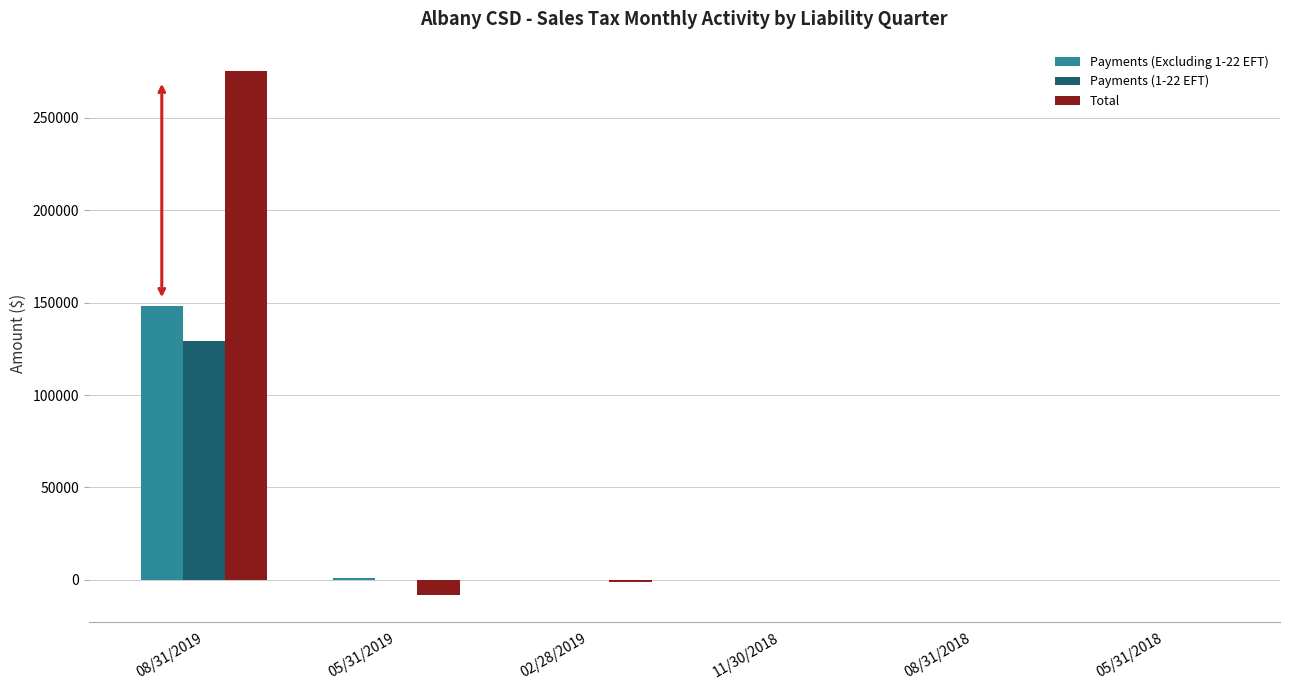

What is the sum of all Total values?

266072.3